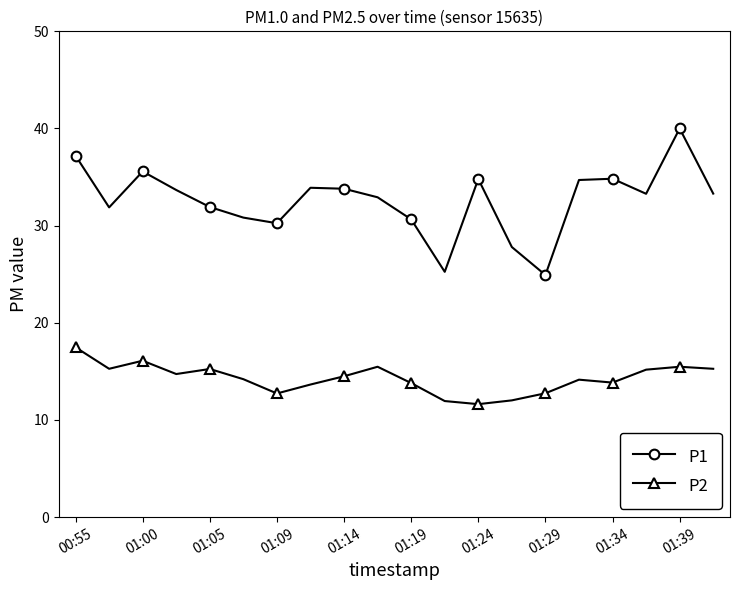

Which series has the largest total across all categories?

P1